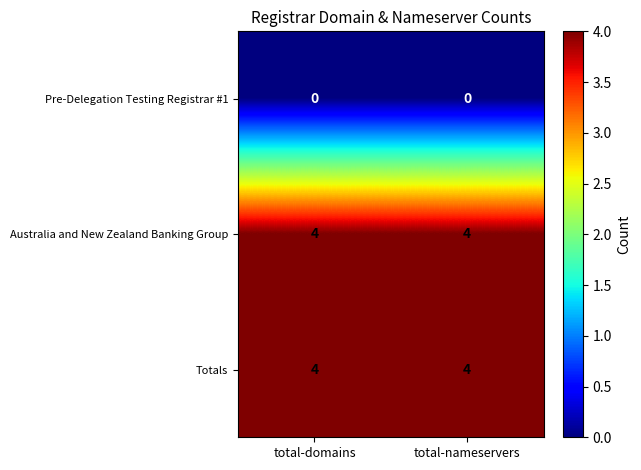

What is the highest value of the Totals series?

4